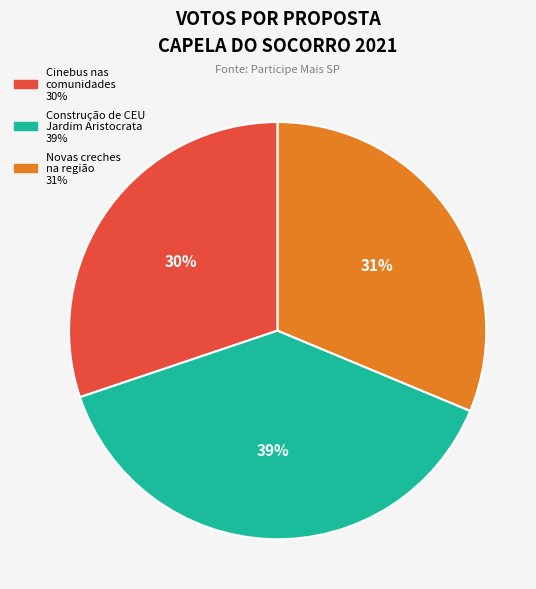

Does any single category account for the majority?

No